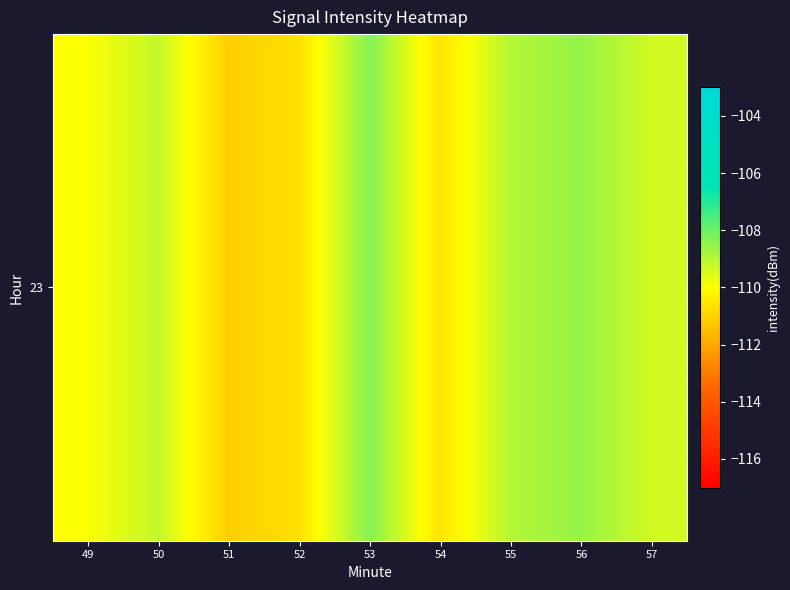

What is the difference between the values at 54 and 56?

2.0